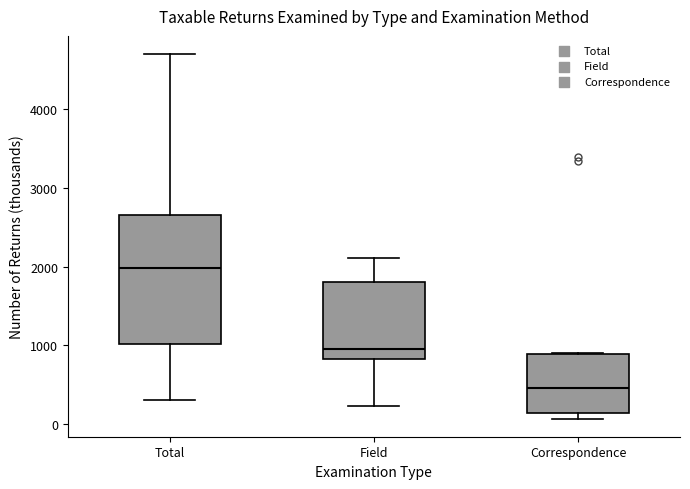

Which box has the lowest median line?

Correspondence